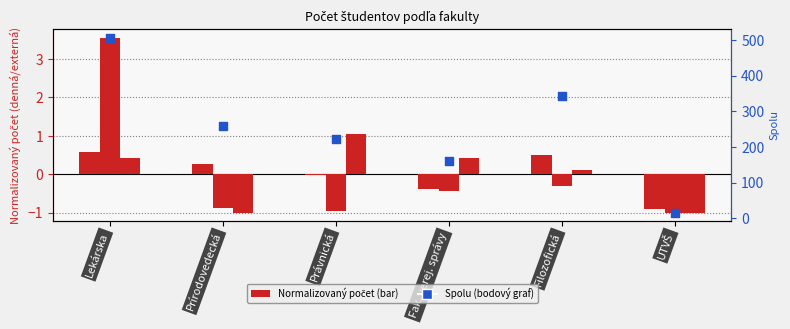

Which series has the largest total across all categories?

spolu